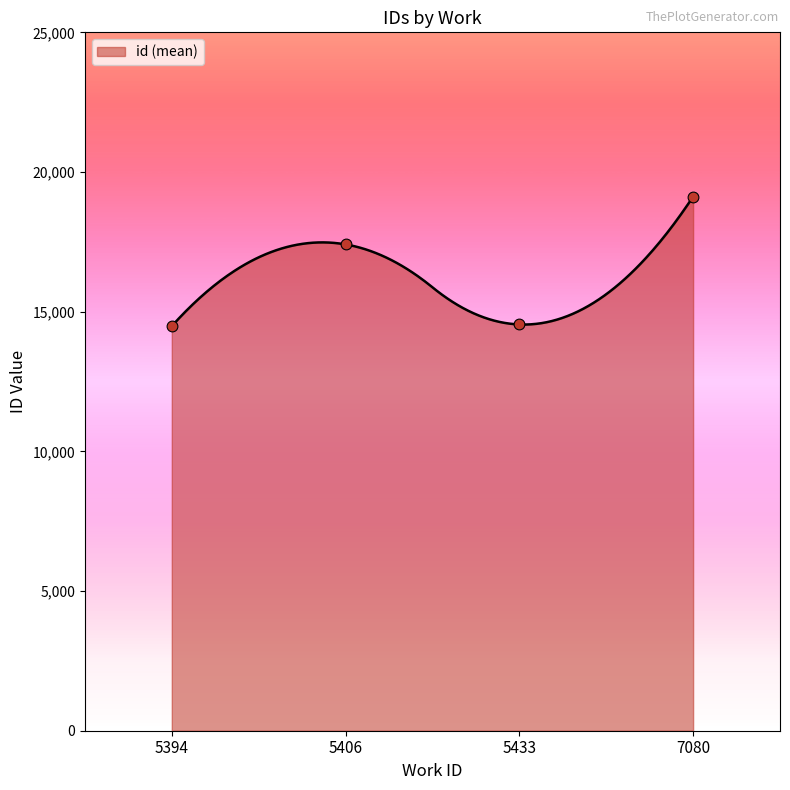

What is the highest value of the id (mean) series?

19119.0